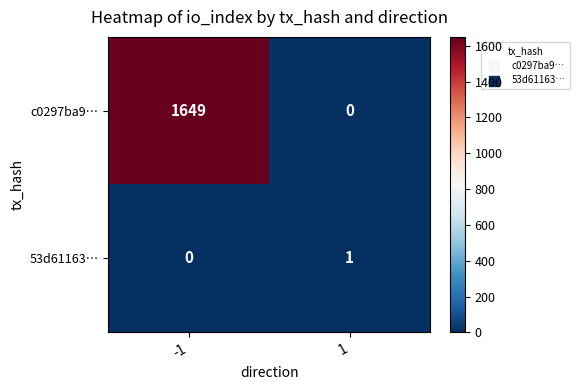

What is the sum of the c0297ba9… values at -1 and 1?

1649